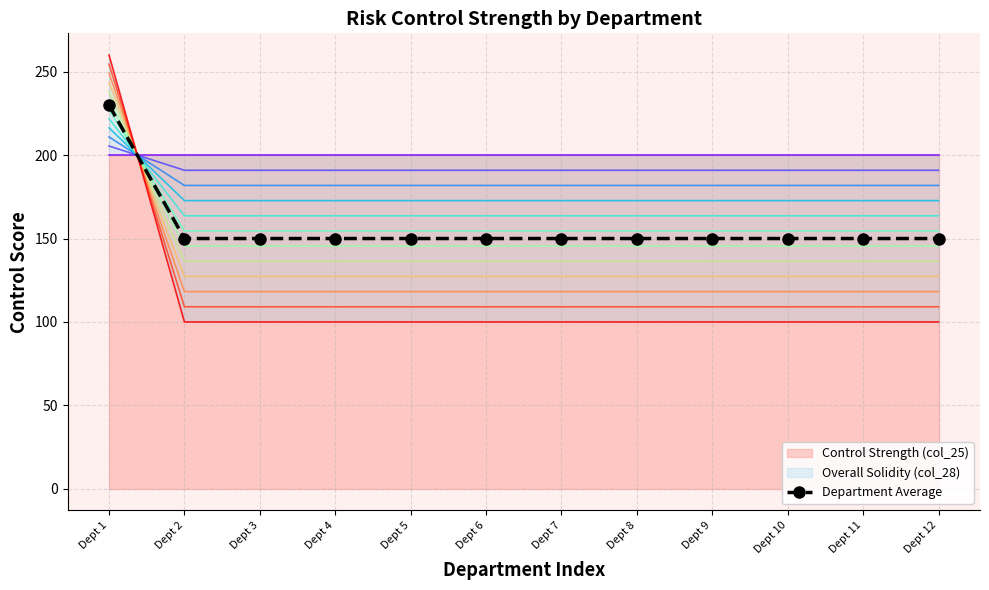

Read the value at Dept 10, to the nearest 10.

150